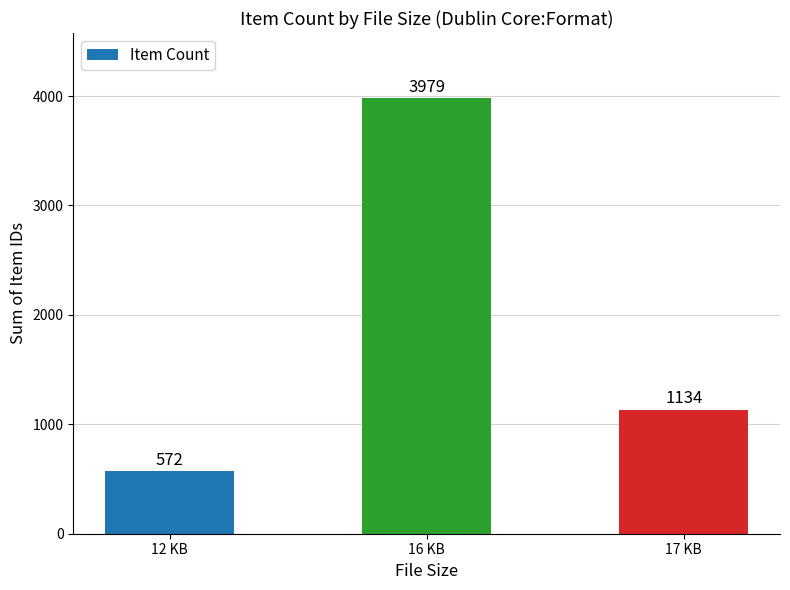

What is the difference between the maximum and second lowest values?

2845